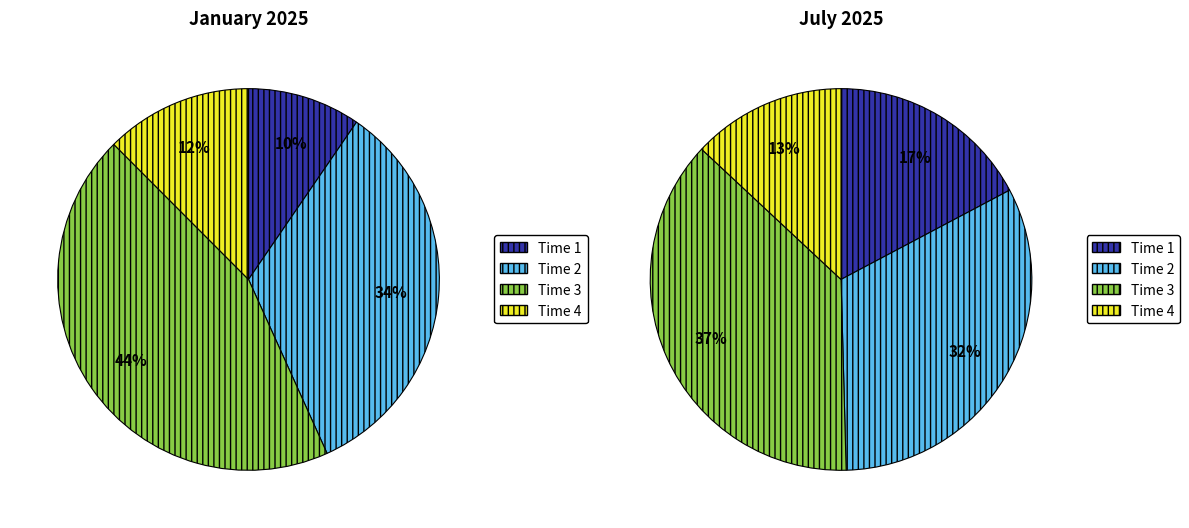

How many slices are in this pie chart?

4